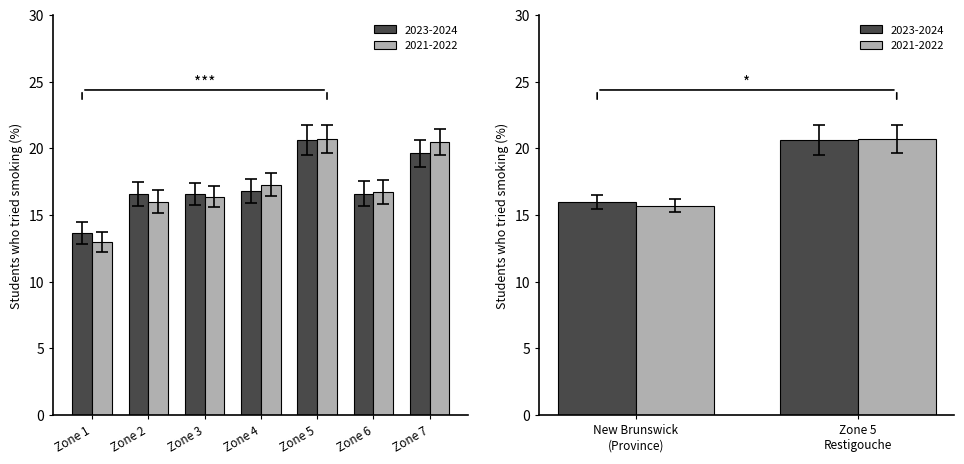

What is the difference between the 2021-2022 values at Zone 1 and Zone 3?

3.4